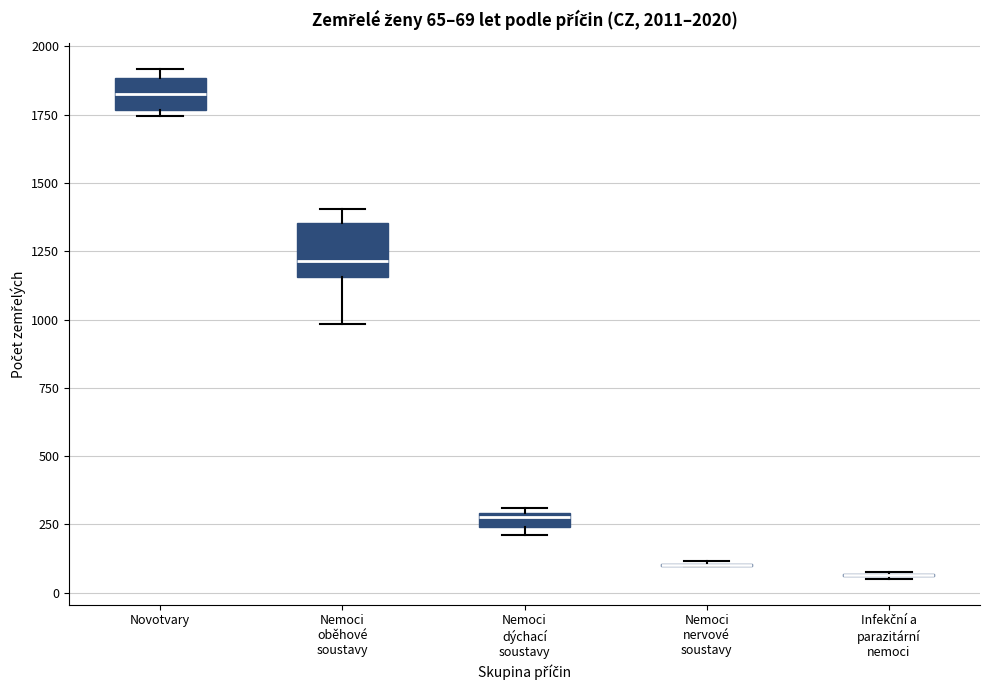

Which box is the tallest, from its lower edge to its upper edge?

Nemoci oběhové soustavy